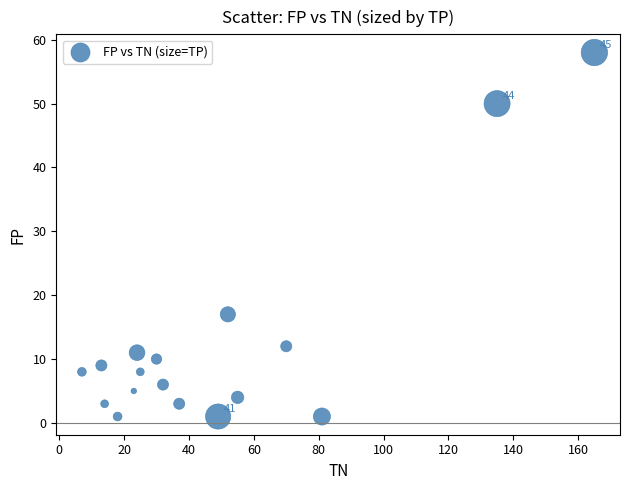

What is the range of Y values (max minus min)?

57